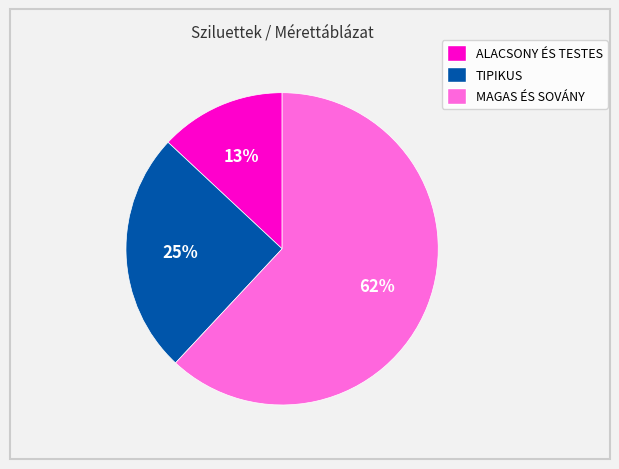

To the nearest percent, what is the average slice percentage?

33%